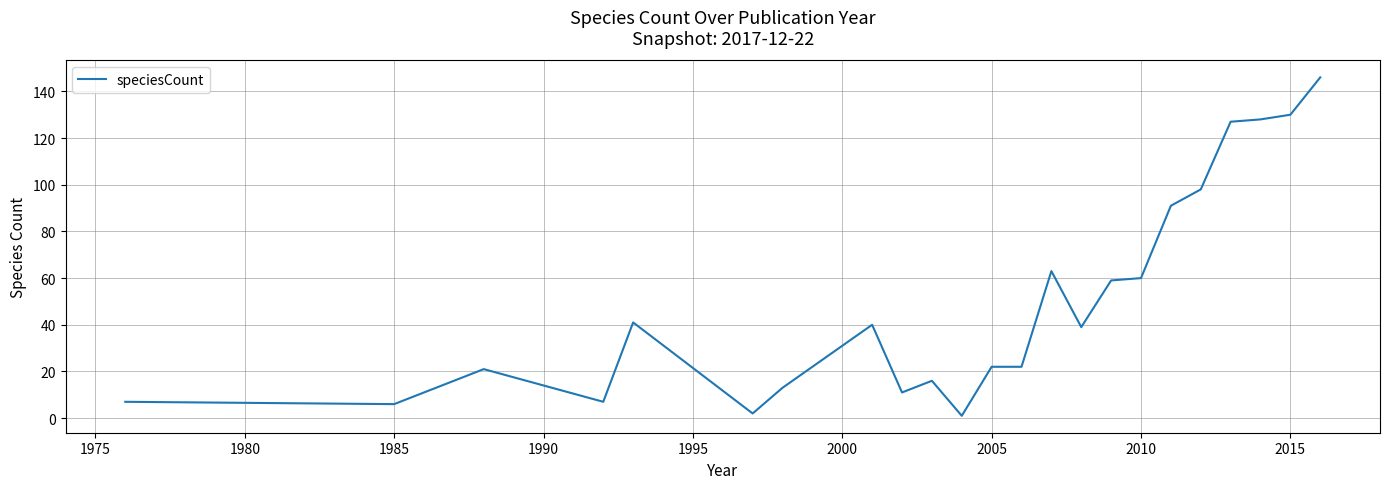

What is the smallest value displayed?

1